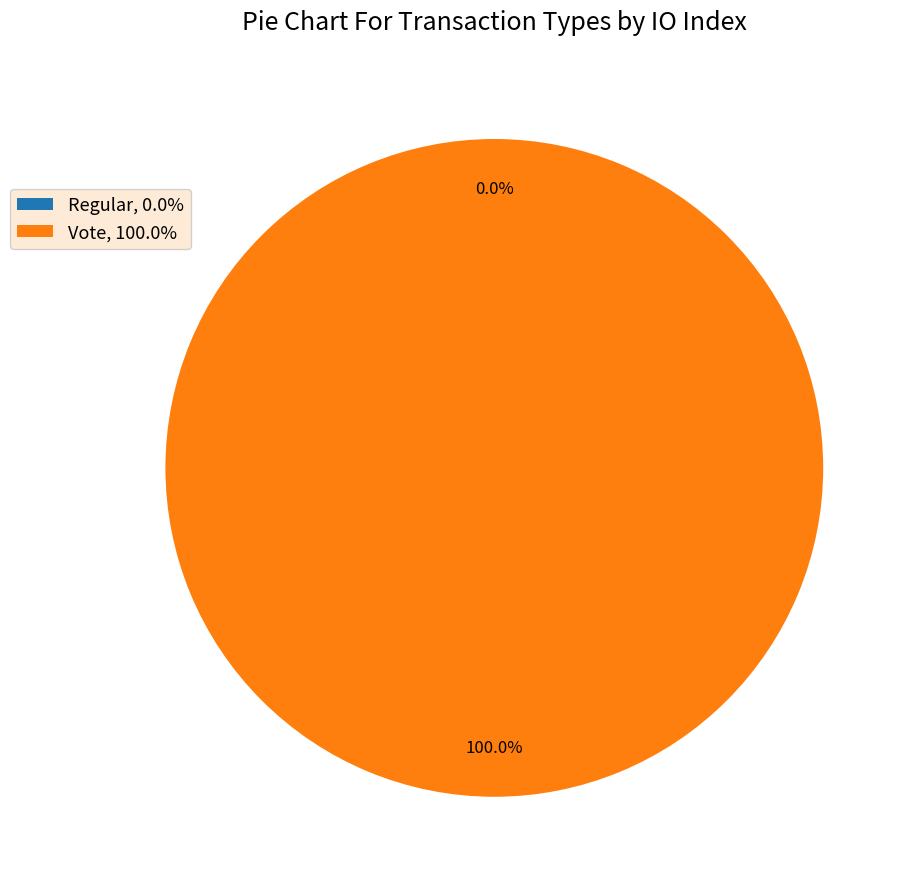

Do Vote and Regular together represent more than half of the pie?

Yes